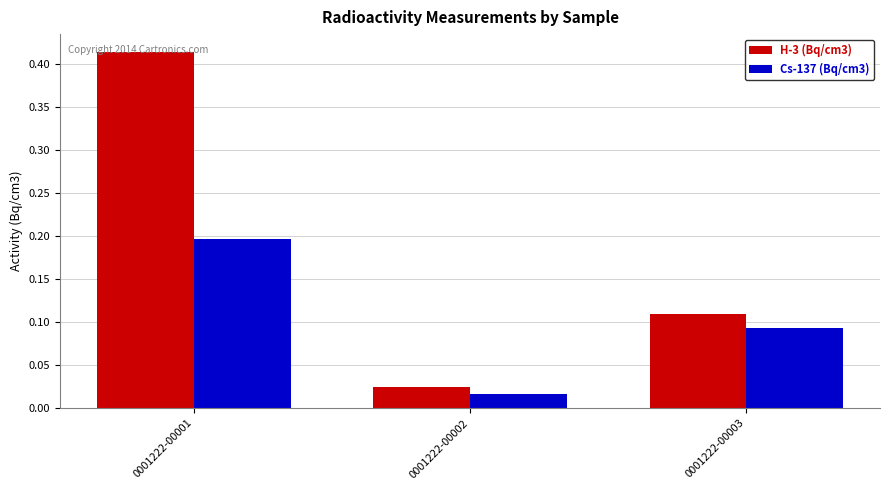

What are all the series names shown in the legend?

H-3 (Bq/cm3), Cs-137 (Bq/cm3)